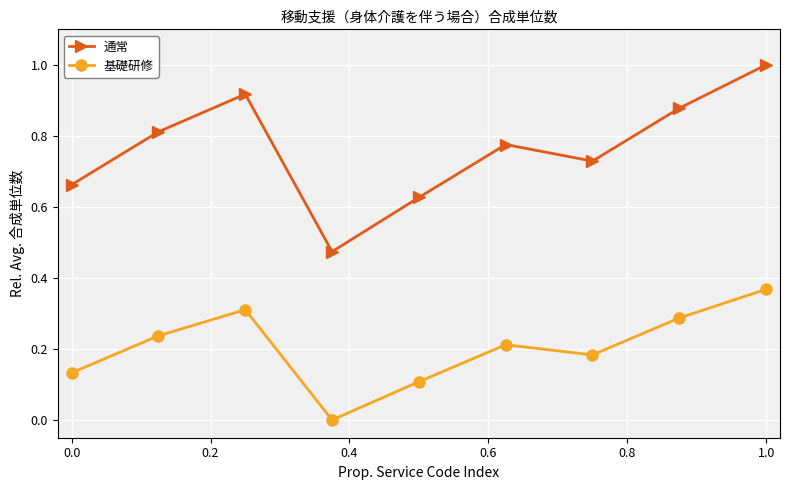

True or false: 基礎研修 and 通常 intersect in this chart.

False